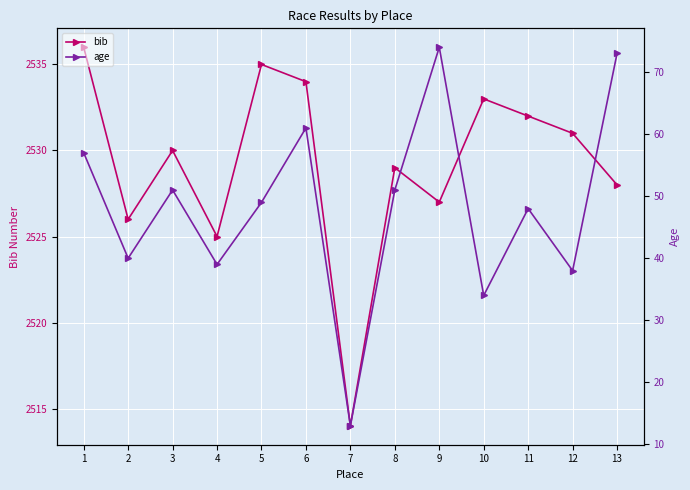

True or false: age has a value of 116 at 13.

False